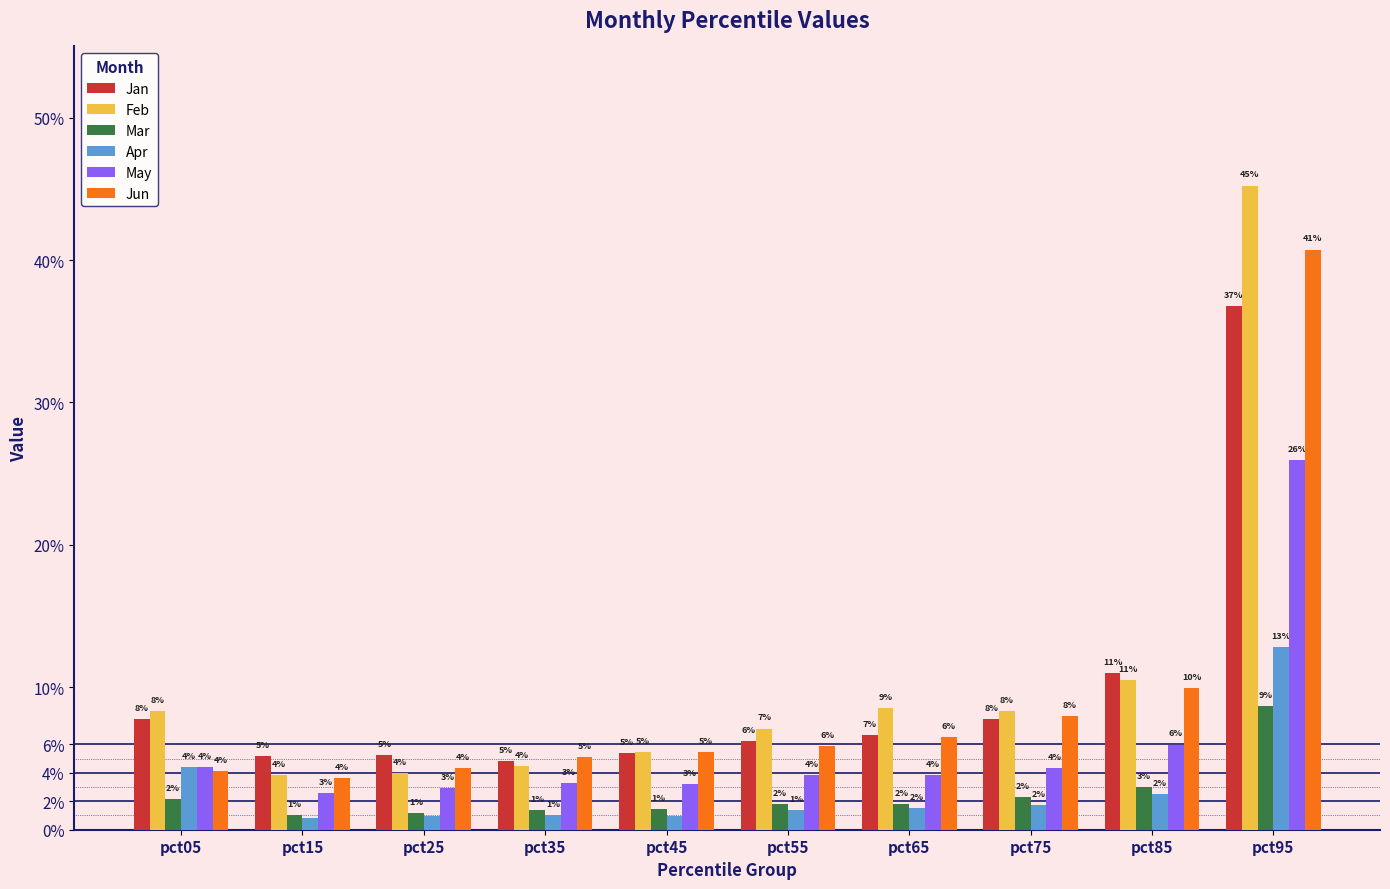

What is the value of the Feb bar at the 10th from the left?

0.5